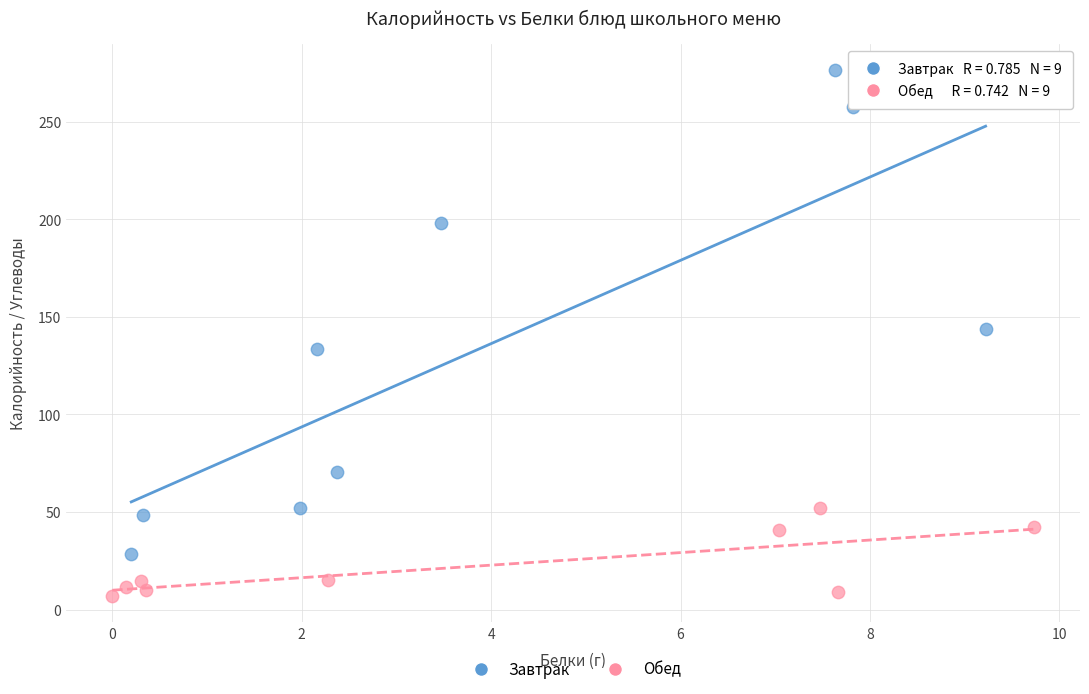

Which series reaches the maximum Y coordinate?

Завтрак